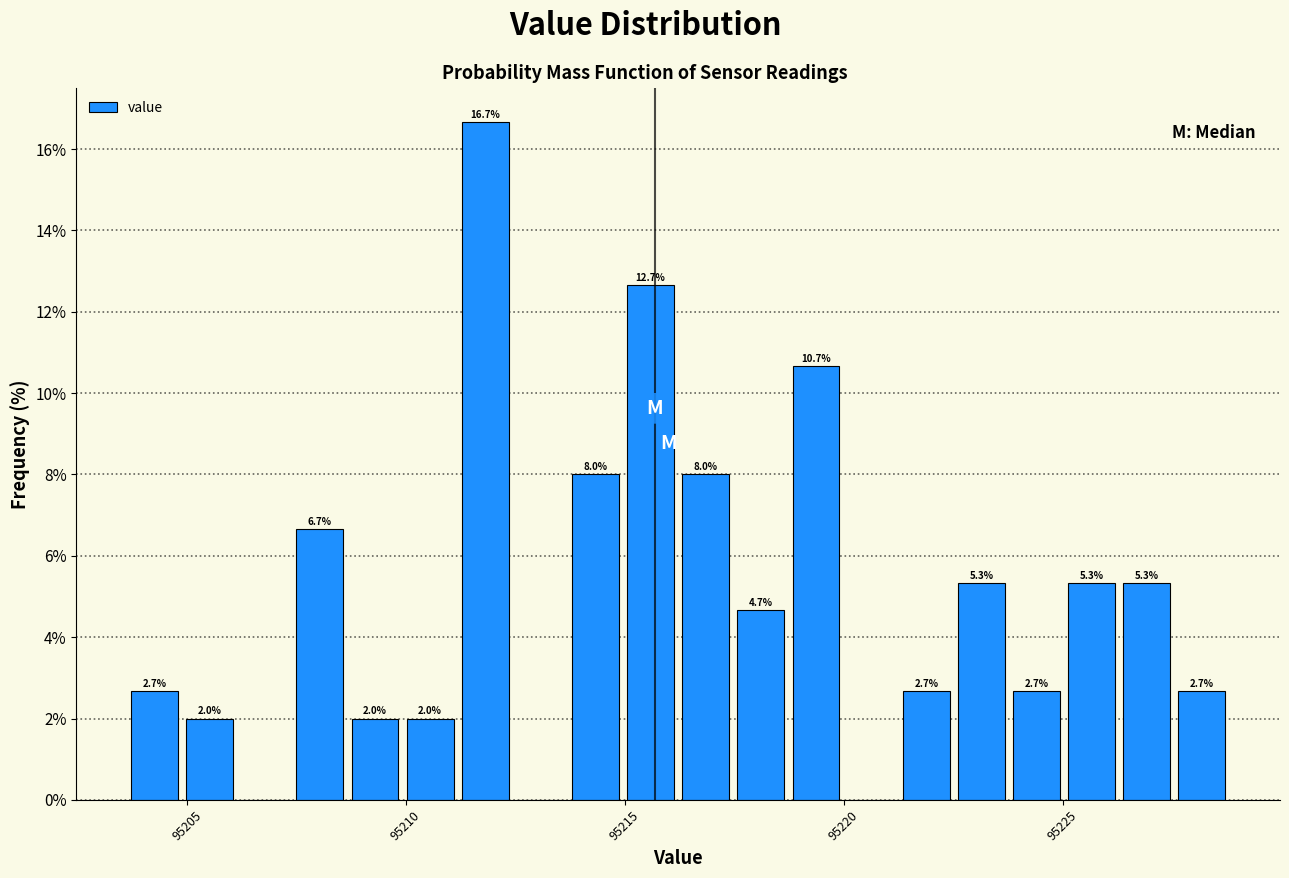

Around what value on the x-axis is the tallest bar? Give the approximate position of its centre, as read against the axis.

95212.0